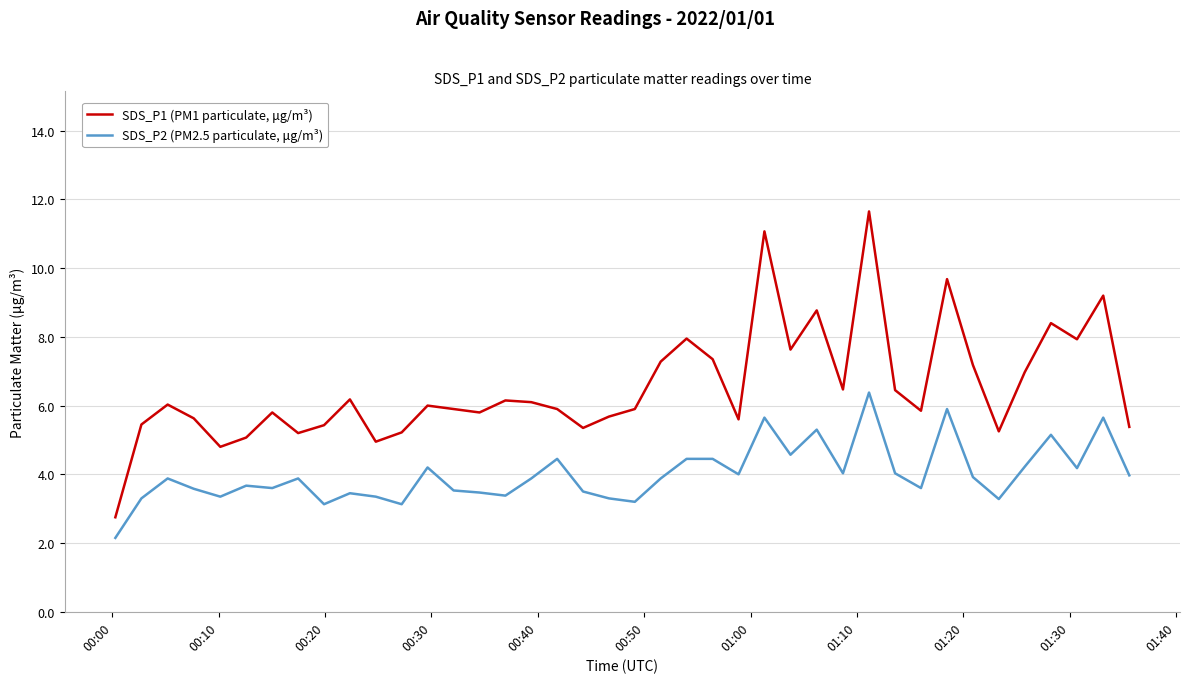

Which series has the largest range (max minus min)?

SDS_P1 (PM1 particulate, μg/m³)